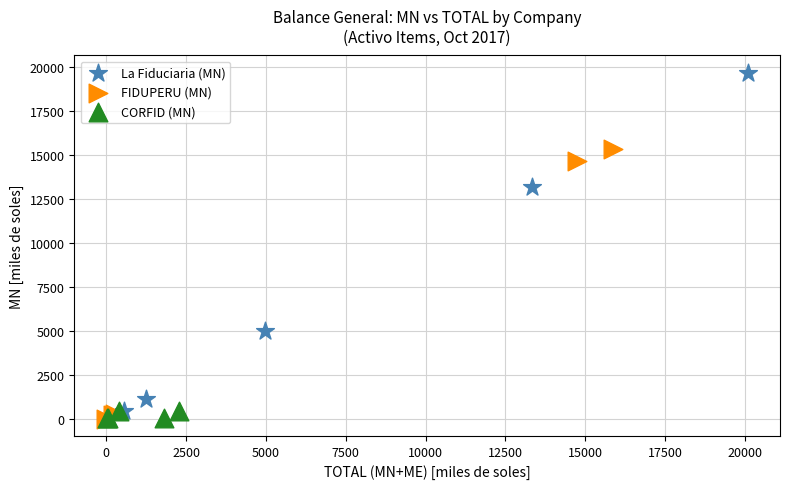

Which series has the largest Y range (max minus min)?

La Fiduciaria (MN)